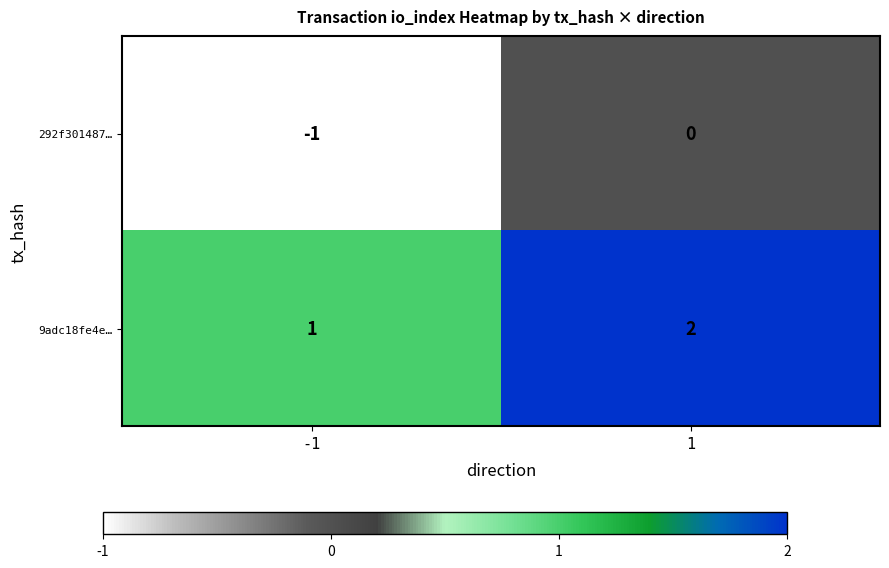

What is the sum of all 9adc18fe4e… values?

3